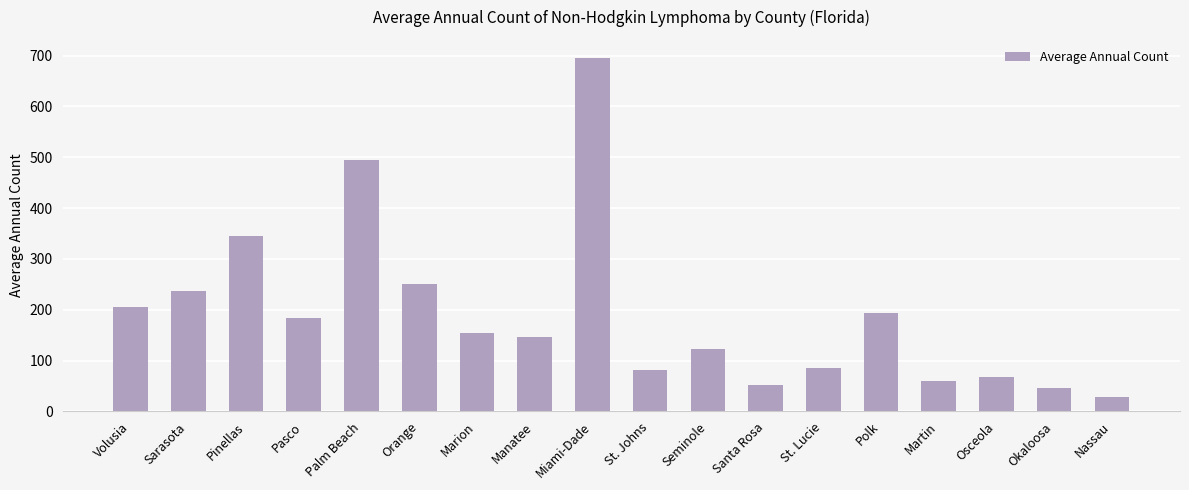

What position from the right is Volusia?

18